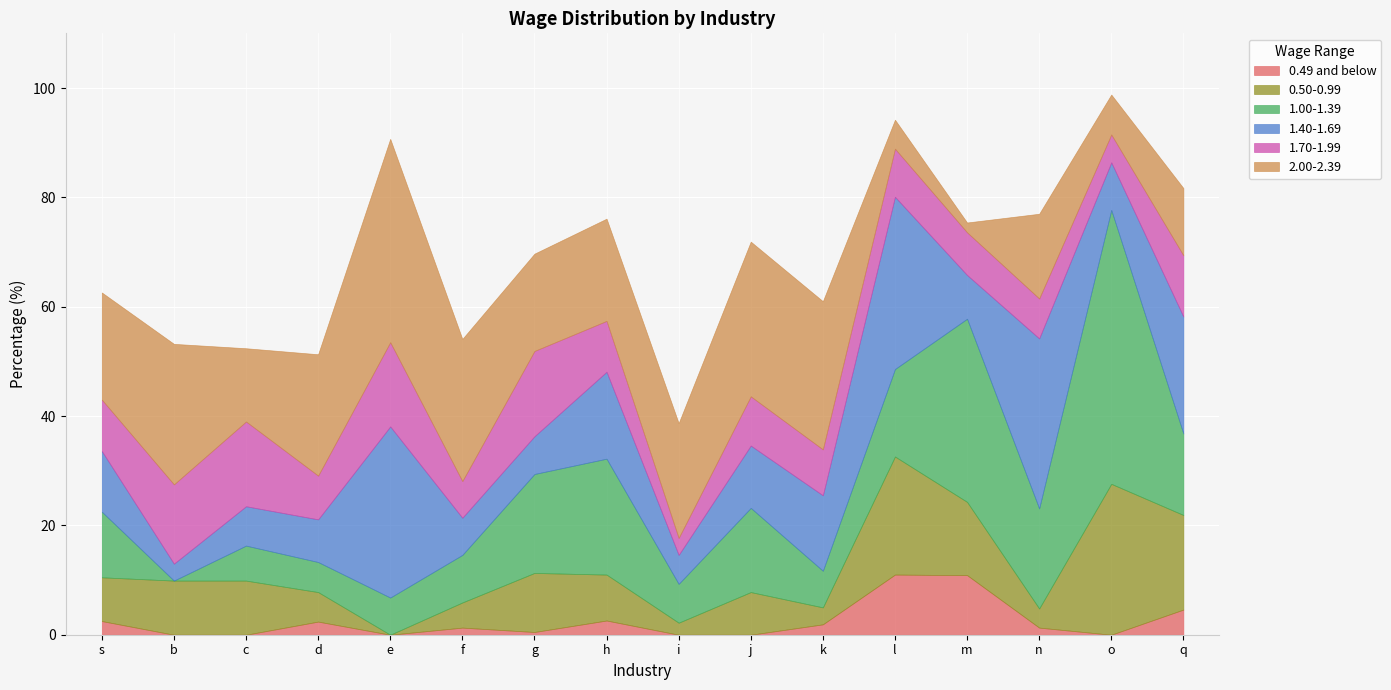

What is the label of the 5th point from the left?

e